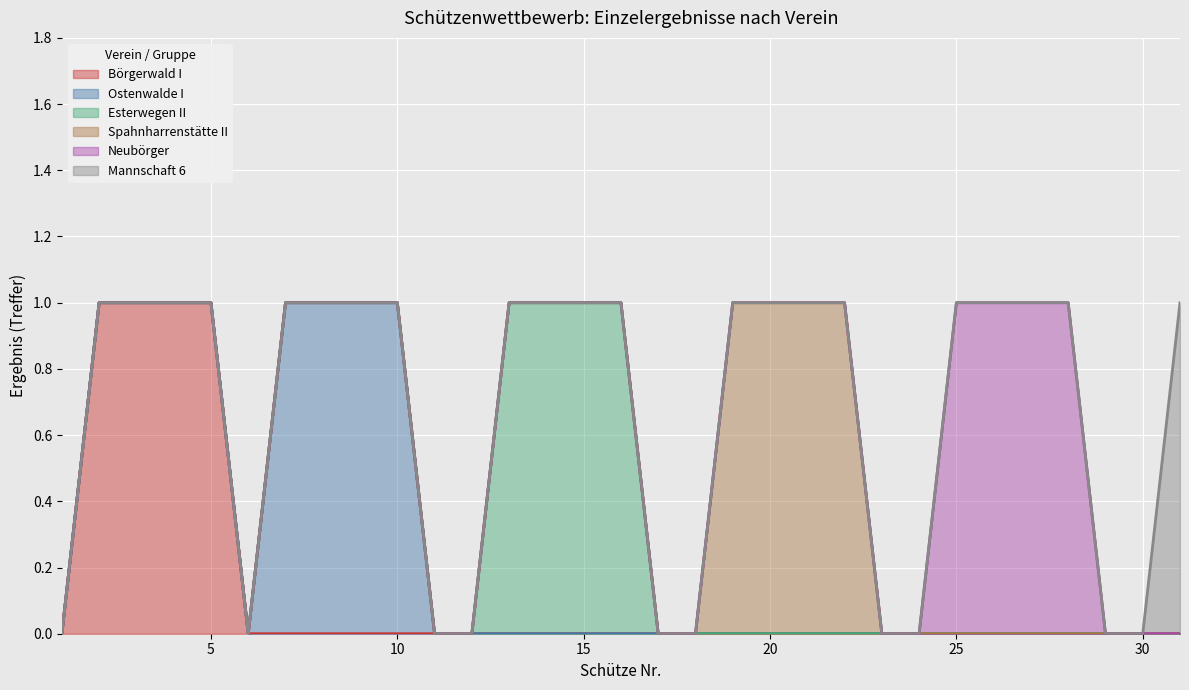

What is the highest value of the Börgerwald I series?

1